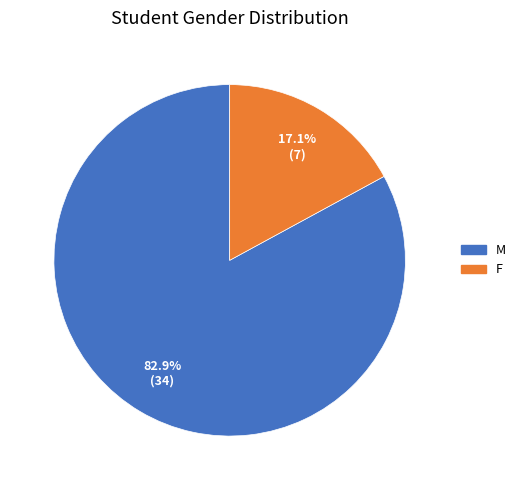

Is the sum of F and M greater than half?

Yes